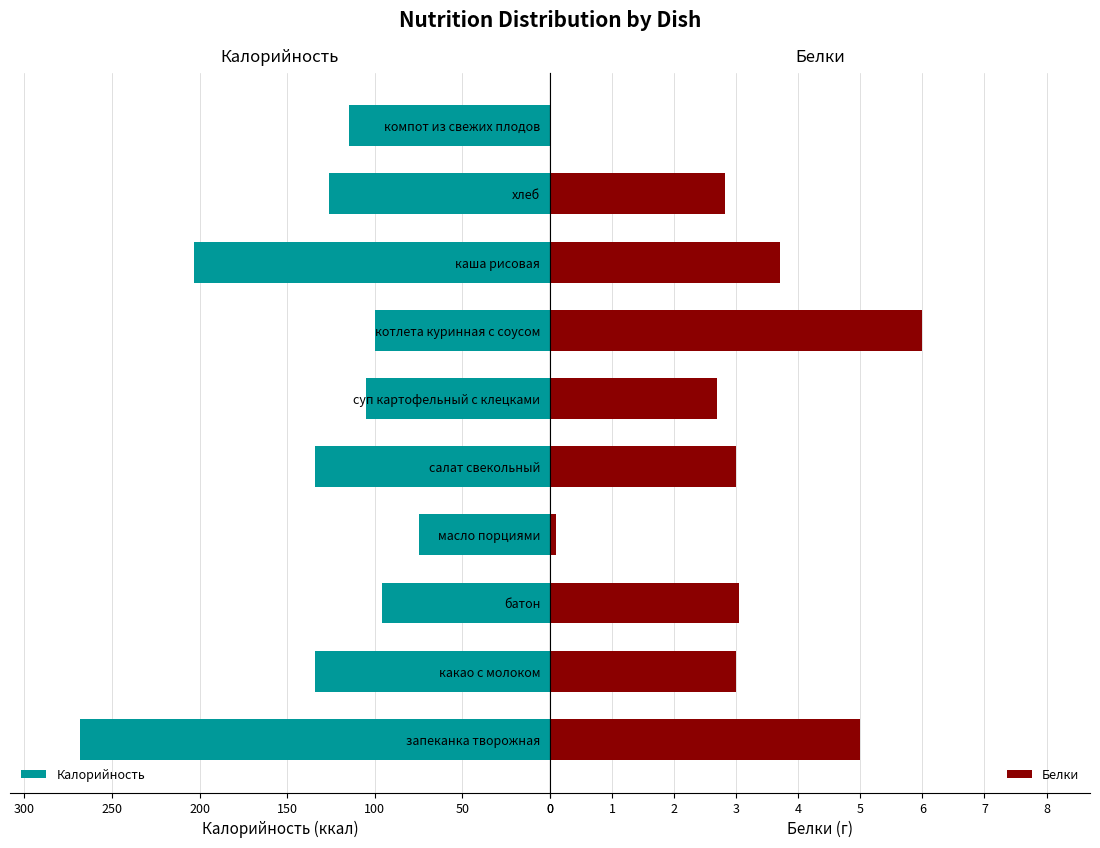

What are all the series names shown in the legend?

Калорийность, Белки